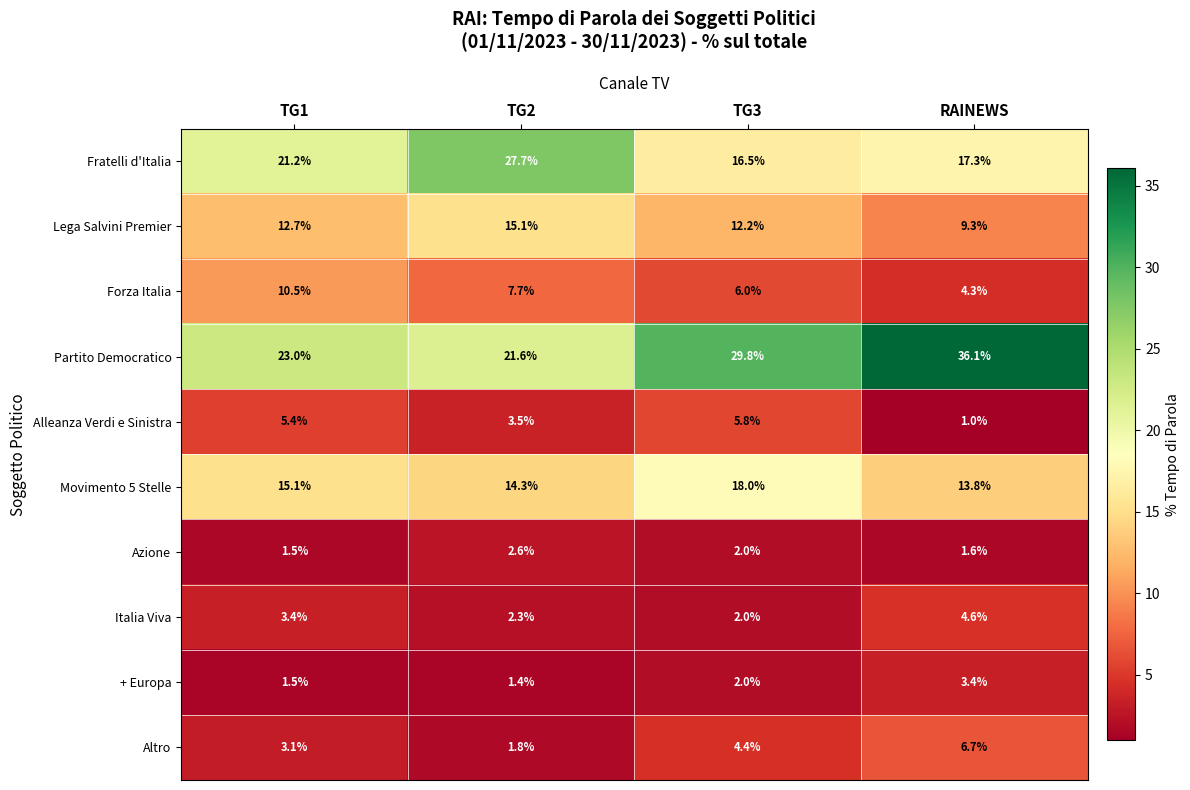

Read the Fratelli d'Italia value at TG2.

27.7